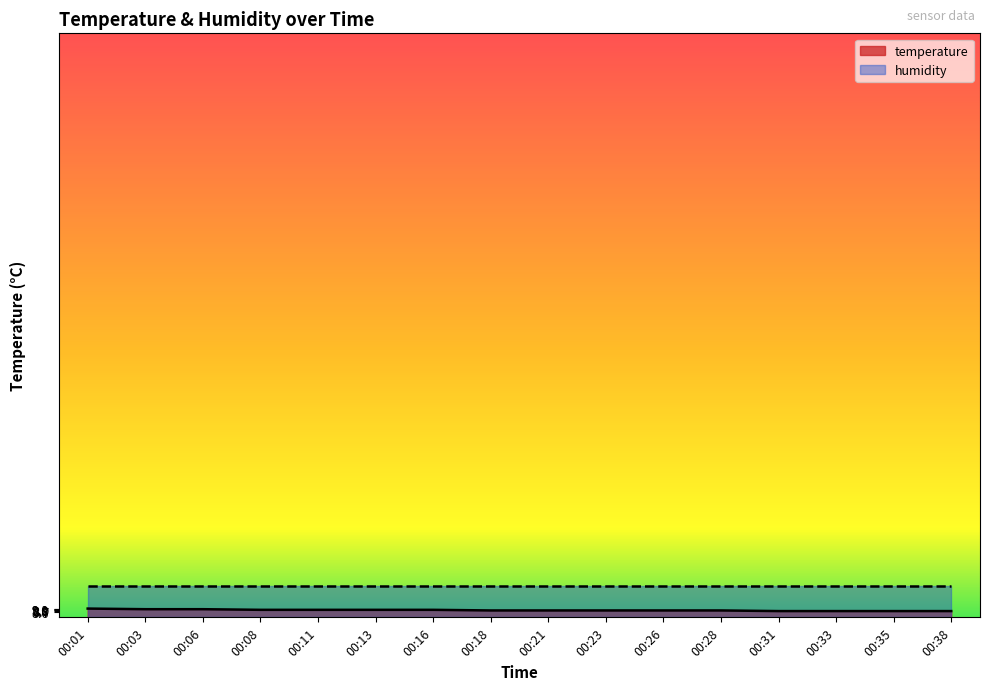

Is it true that the value at 00:06 is 13.6?

False